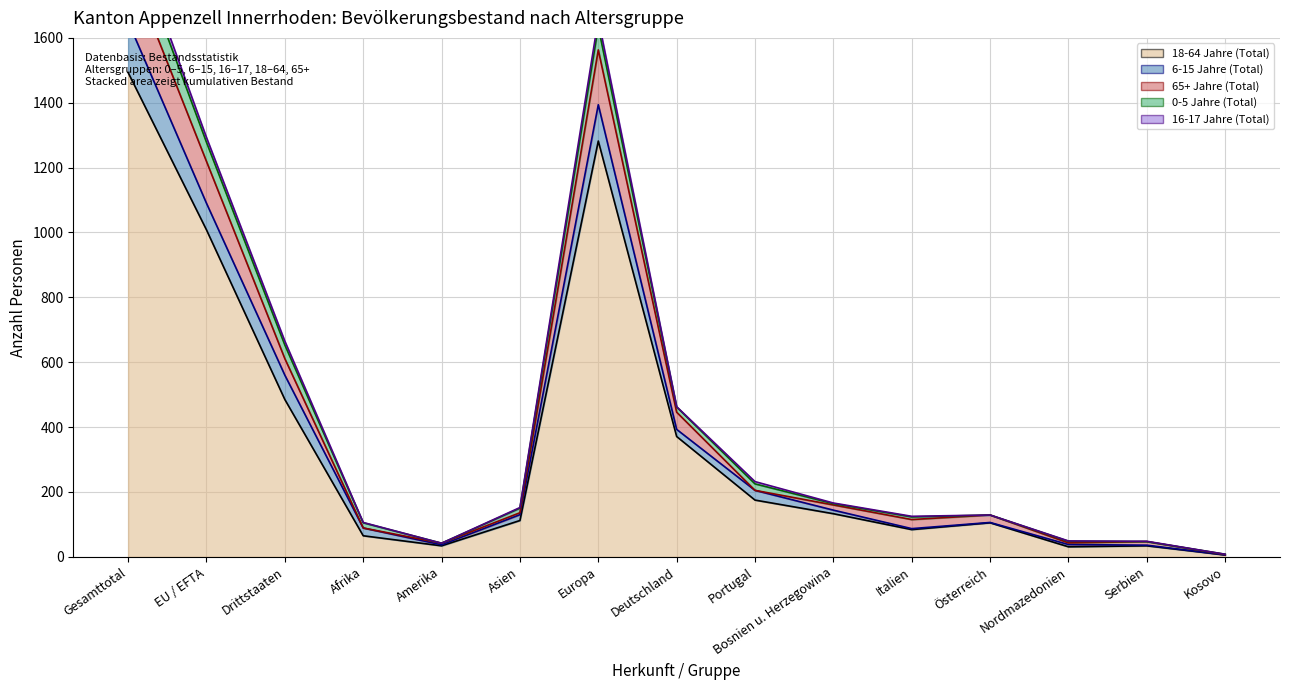

Reading left to right, extract all data points from this chart.

18-64 Jahre (Total) (line): Gesamttotal=1493	EU / EFTA=1008	Drittstaaten=485	Afrika=65	Amerika=34	Asien=112	Europa=1282	Deutschland=371	Portugal=175	Bosnien u. Herzegowina=133	Italien=84	Österreich=105	Nordmazedonien=31	Serbien=34	Kosovo=6
6-15 Jahre (Total) (line): Gesamttotal=1650	EU / EFTA=1090	Drittstaaten=560	Afrika=89	Amerika=37	Asien=130	Europa=1394	Deutschland=393	Portugal=205	Bosnien u. Herzegowina=144	Italien=87	Österreich=106	Nordmazedonien=38	Serbien=36	Kosovo=6
65+ Jahre (Total) (line): Gesamttotal=1830	EU / EFTA=1219	Drittstaaten=611	Afrika=89	Amerika=42	Asien=136	Europa=1563	Deutschland=446	Portugal=205	Bosnien u. Herzegowina=160	Italien=115	Österreich=129	Nordmazedonien=43	Serbien=47	Kosovo=7
0-5 Jahre (Total) (line): Gesamttotal=1931	EU / EFTA=1278	Drittstaaten=653	Afrika=105	Amerika=42	Asien=150	Europa=1634	Deutschland=462	Portugal=225	Bosnien u. Herzegowina=164	Italien=123	Österreich=129	Nordmazedonien=48	Serbien=47	Kosovo=8
16-17 Jahre (Total) (line): Gesamttotal=1958	EU / EFTA=1293	Drittstaaten=665	Afrika=106	Amerika=42	Asien=152	Europa=1658	Deutschland=463	Portugal=232	Bosnien u. Herzegowina=166	Italien=125	Österreich=129	Nordmazedonien=49	Serbien=48	Kosovo=8